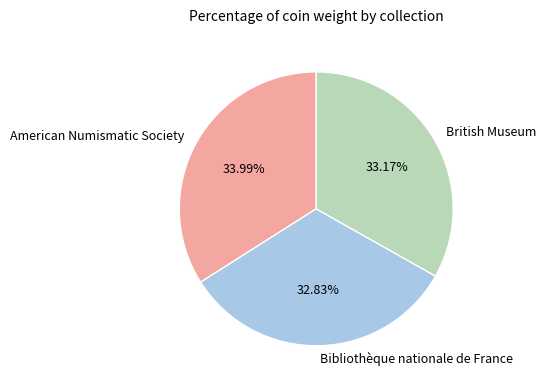

Which has a higher value, Bibliothèque nationale de France or American Numismatic Society?

American Numismatic Society